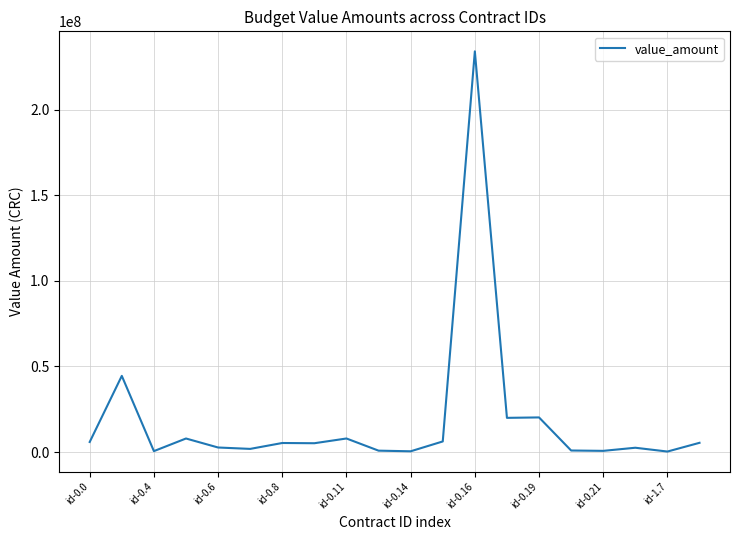

What is the difference between the maximum and minimum values?

233891592.5